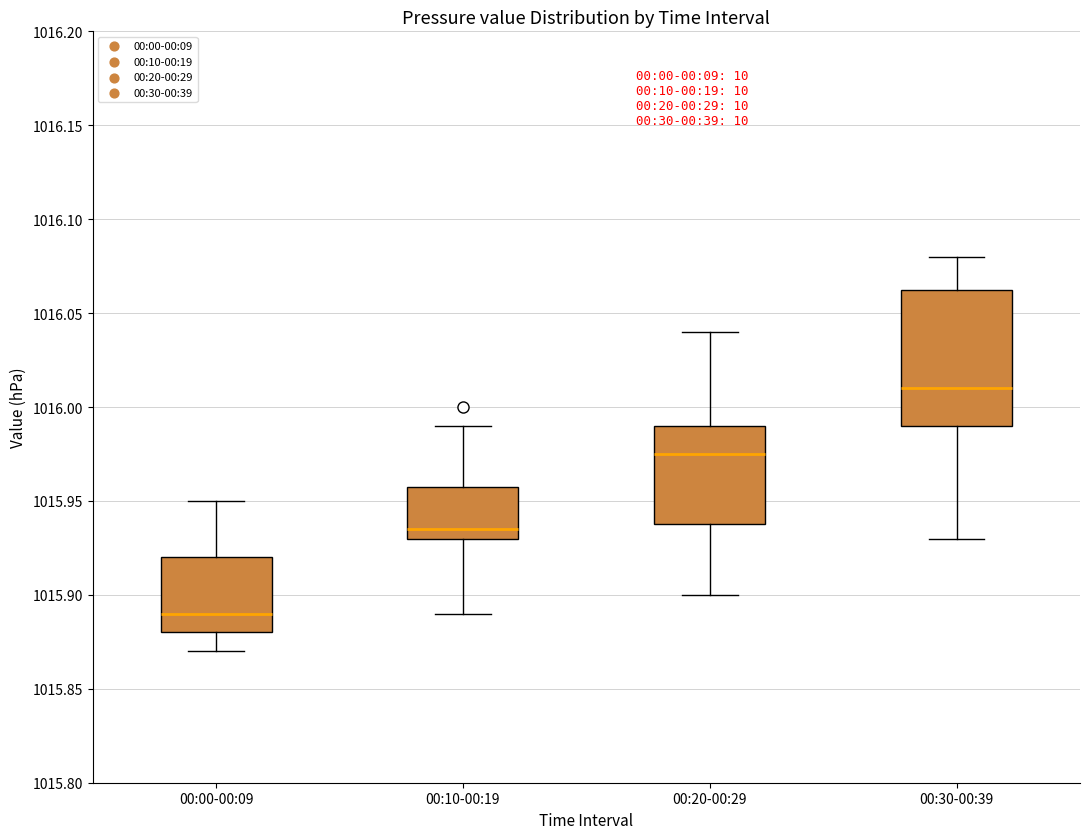

Reading left to right, transcribe this box plot: for each box, give where its median line is, the range the box spans, and where its two whiskers end, as read against the y-axis. The values are not printed on the chart, so give them approximately, as read against the axis.

00:00-00:09: median 1015.890, box 1015.880 to 1015.920, whiskers 1015.870 to 1015.950
00:10-00:19: median 1015.935, box 1015.930 to 1015.960, whiskers 1015.890 to 1015.990
00:20-00:29: median 1015.975, box 1015.940 to 1015.990, whiskers 1015.900 to 1016.040
00:30-00:39: median 1016.010, box 1015.990 to 1016.065, whiskers 1015.930 to 1016.080